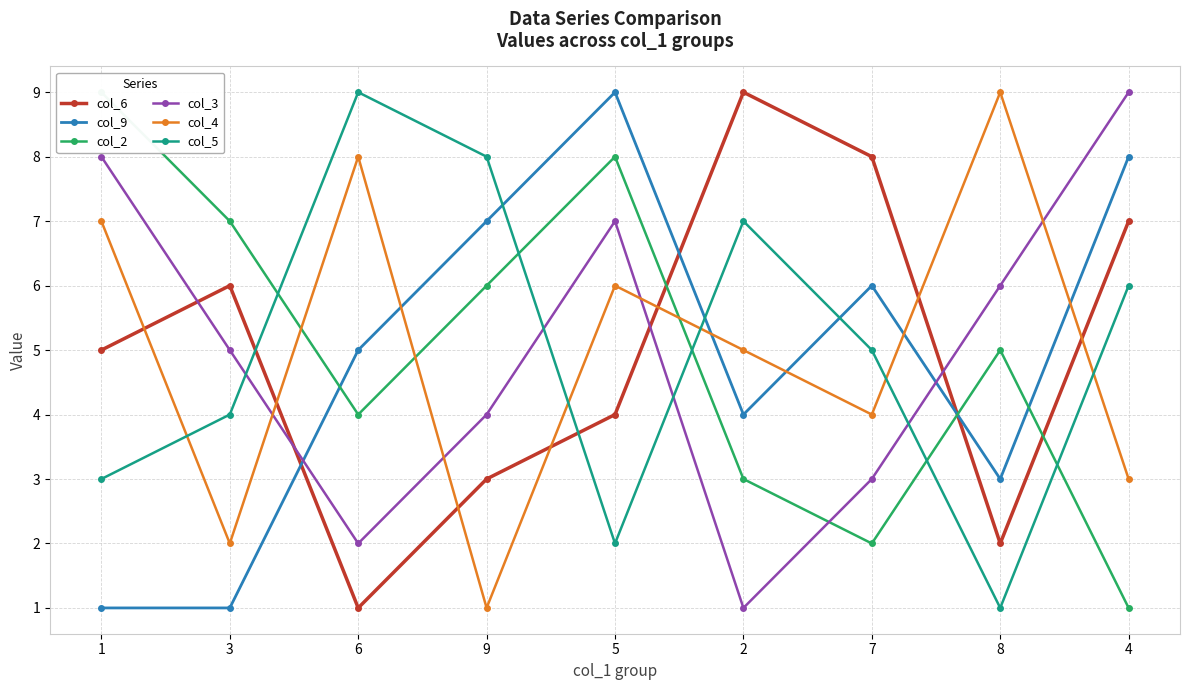

What position from the left is 5?

5